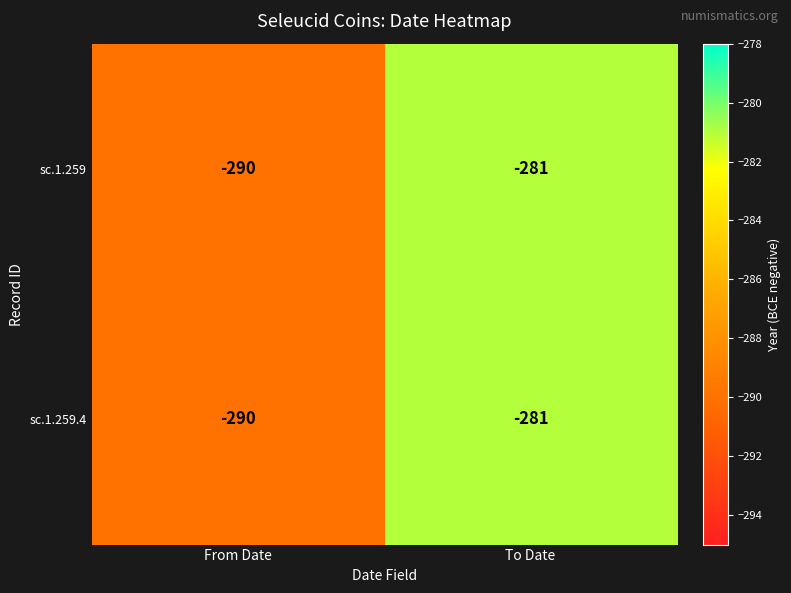

Reading left to right, list all the values displayed in this chart.

sc.1.259: -290	-281
sc.1.259.4: -290	-281